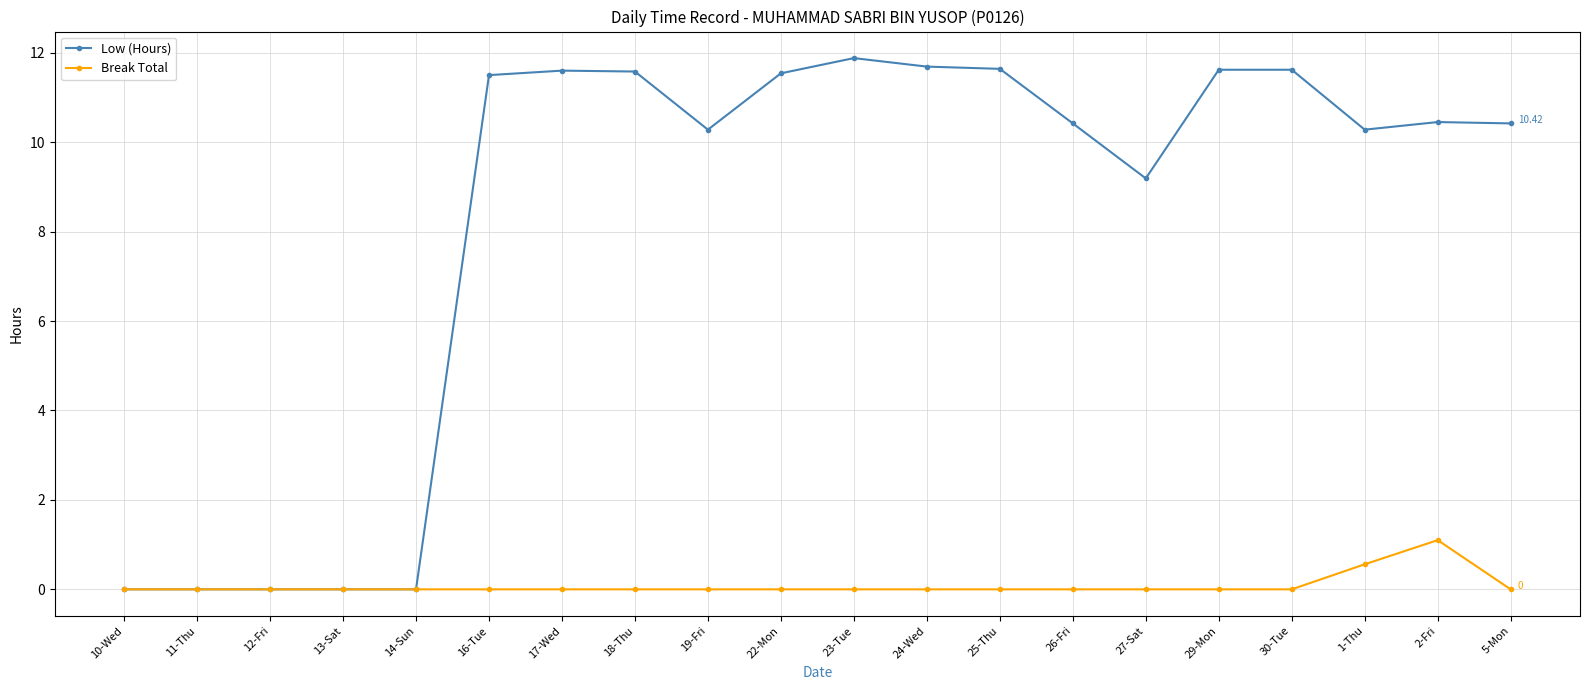

What is the difference between the highest and lowest values at 26-Fri?

10.4